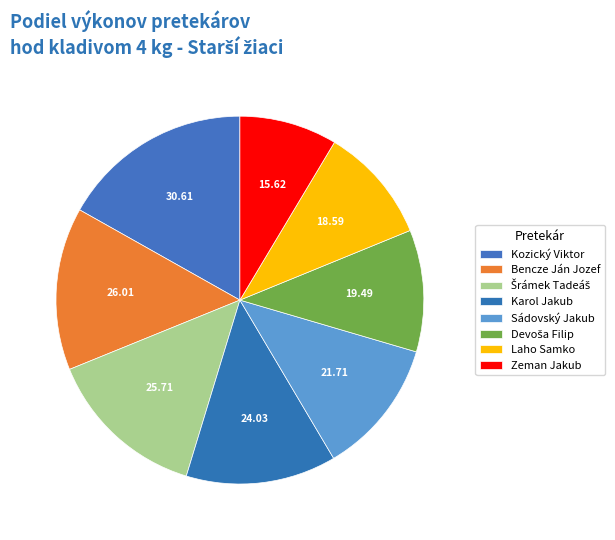

Rank the categories by value from highest to lowest.

Kozický Viktor, Bencze Ján Jozef, Šrámek Tadeáš, Karol Jakub, Sádovský Jakub, Devoša Filip, Laho Samko, Zeman Jakub